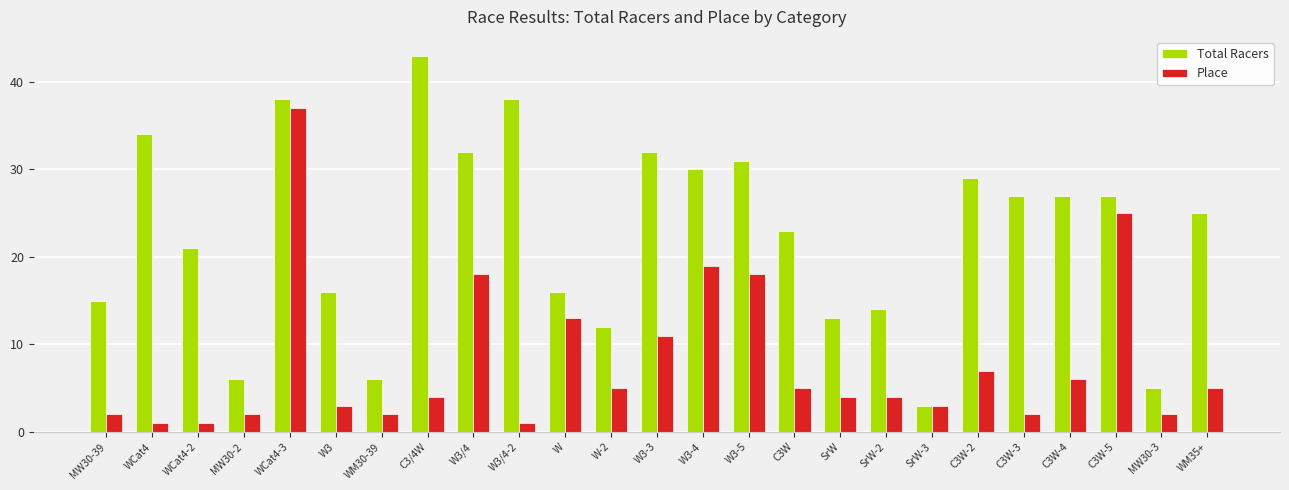

What is the minimum value for Place?

1